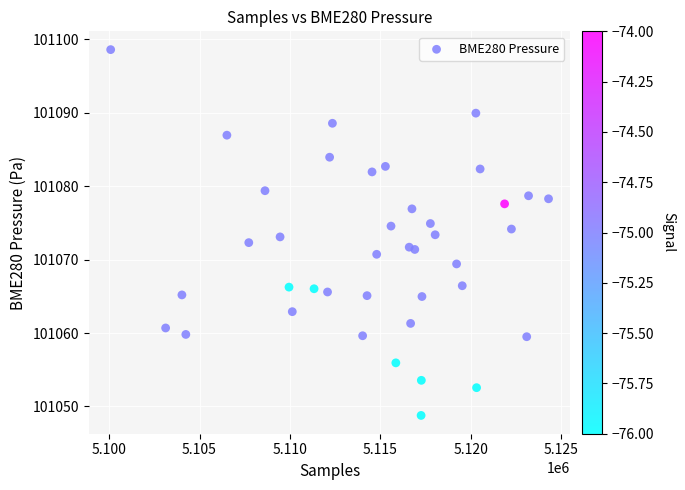

What is the range of Y values (max minus min)?

49.8